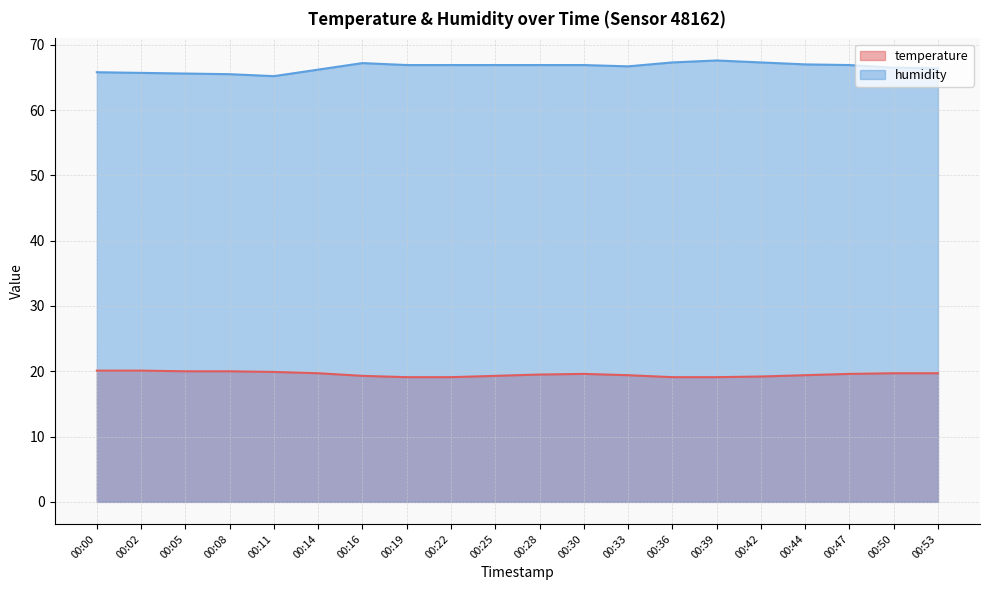

What is the sum of all humidity values?

1331.4